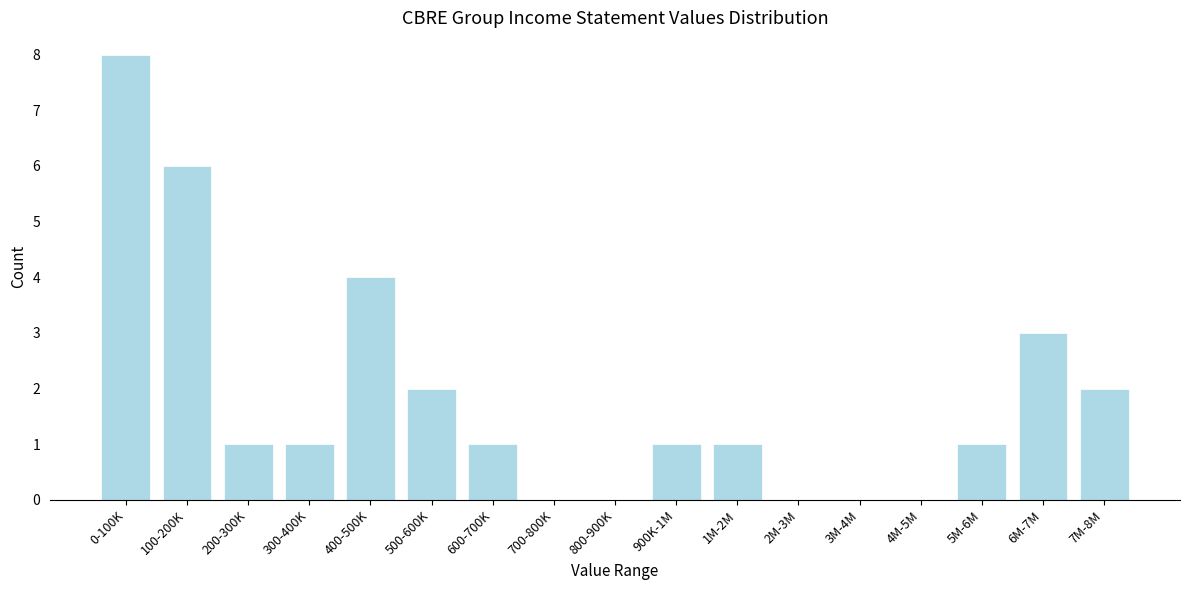

Reading right to left, list all the values displayed in this chart.

7M-8M=2	6M-7M=3	5M-6M=1	4M-5M=0	3M-4M=0	2M-3M=0	1M-2M=1	900K-1M=1	800-900K=0	700-800K=0	600-700K=1	500-600K=2	400-500K=4	300-400K=1	200-300K=1	100-200K=6	0-100K=8